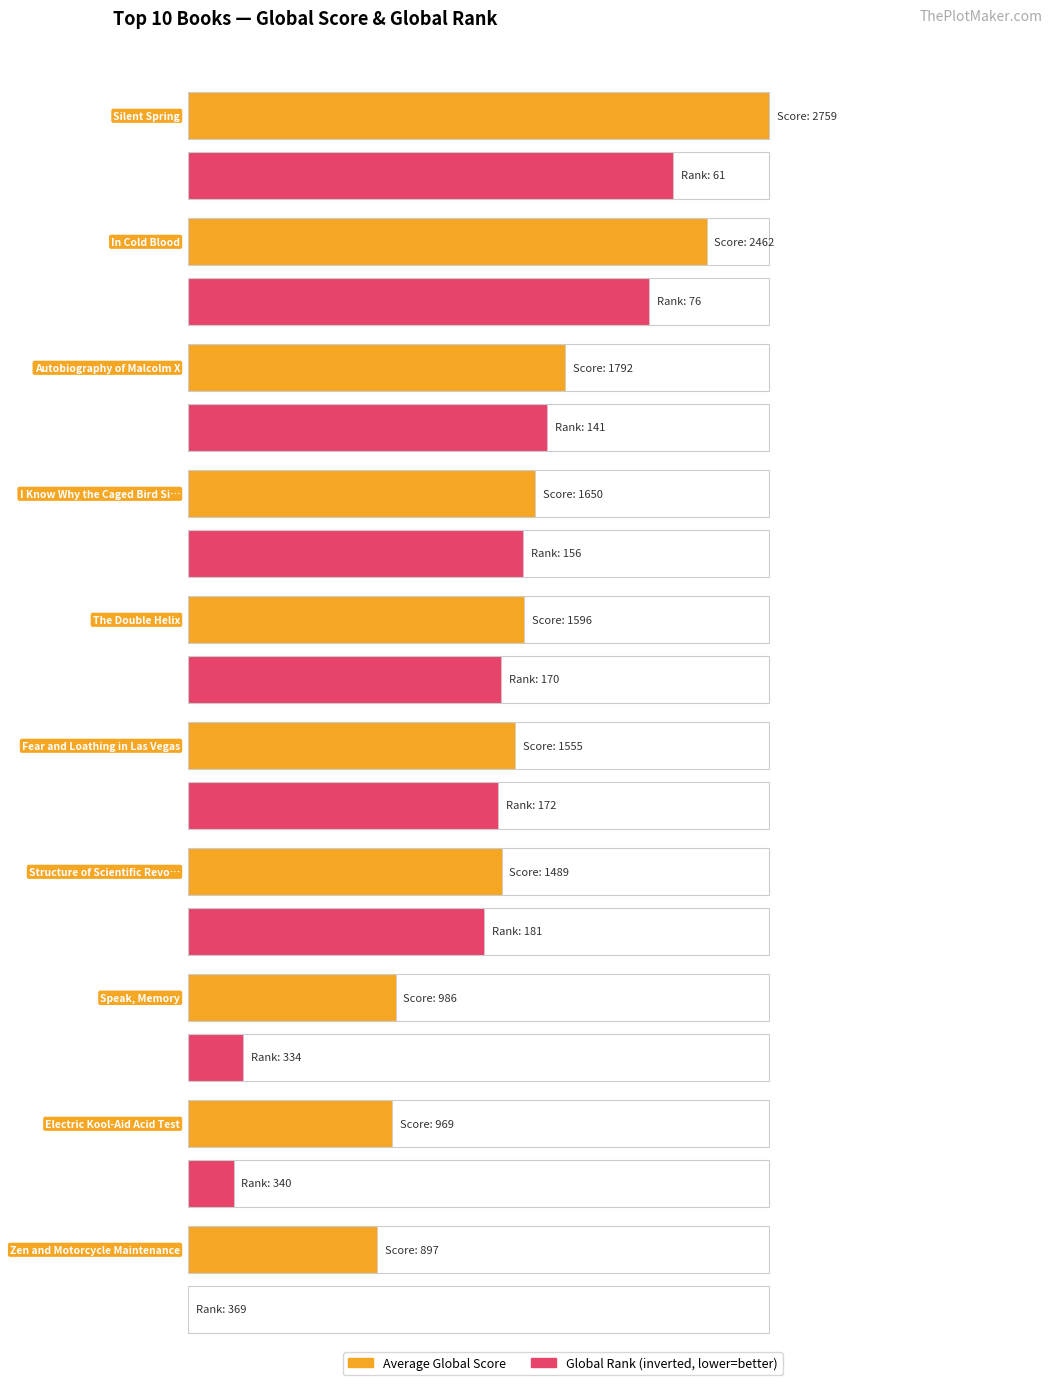

The Average Global Score series shows 1325 at Electric Kool-Aid Acid Test. True or false?

False